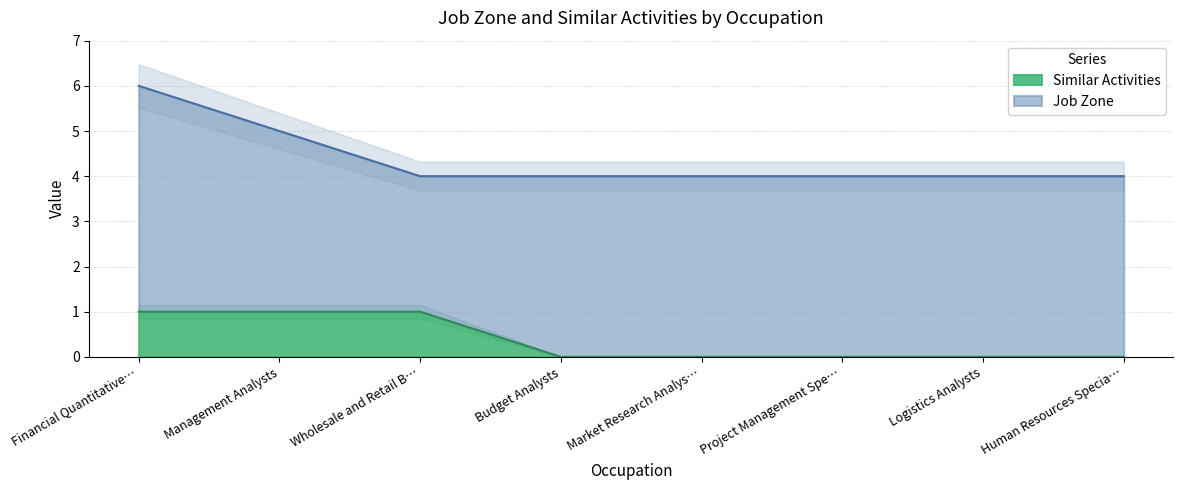

The value of Similar Activities at Management Analysts is 0. True or false?

False